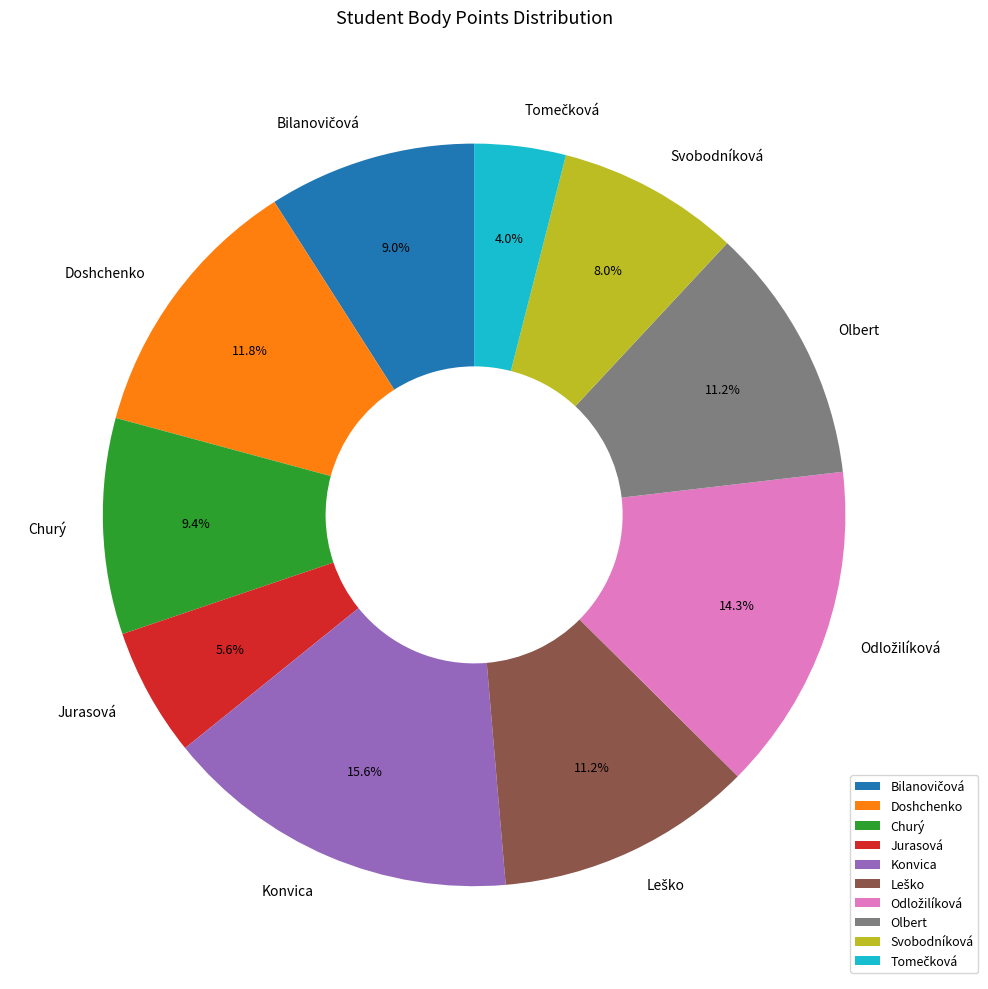

Does any single category account for the majority?

No